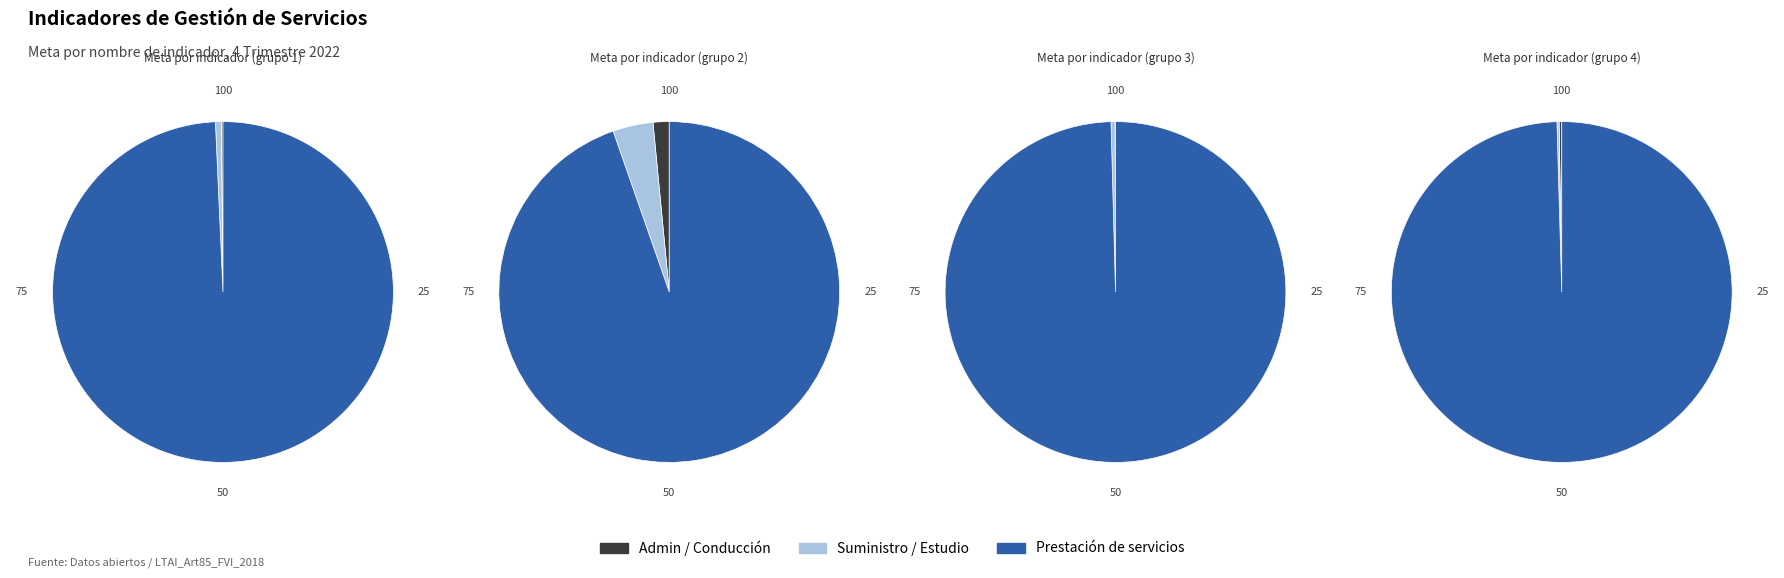

Is it true that Prestación del servicio de agua potable (2) is 1% of the pie?

False